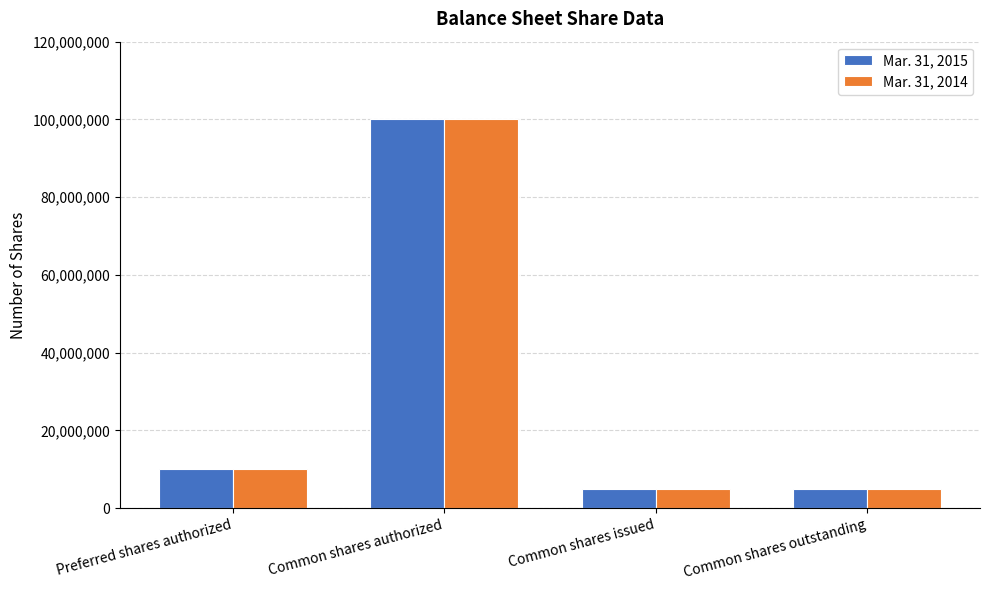

How many data points does each series have?

4